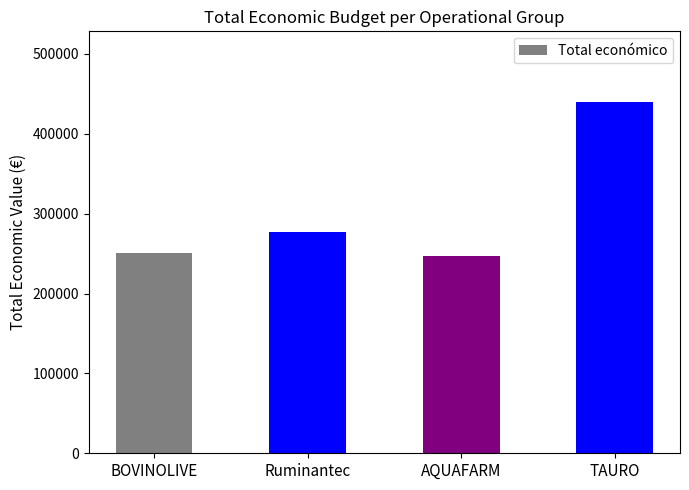

What is the minimum value shown in the chart?

247499